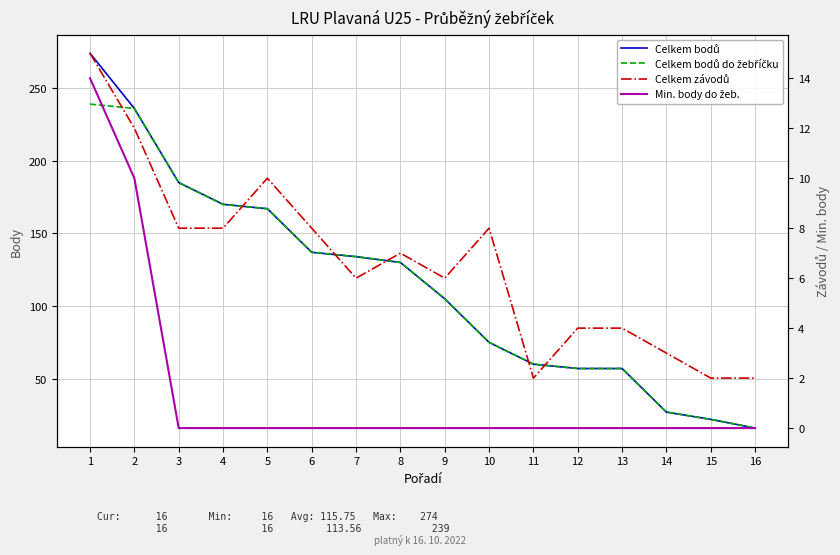

What are all the series names shown in the legend?

Celkem bodů, Celkem bodů do žebříčku, Celkem závodů, Min. body do žeb.